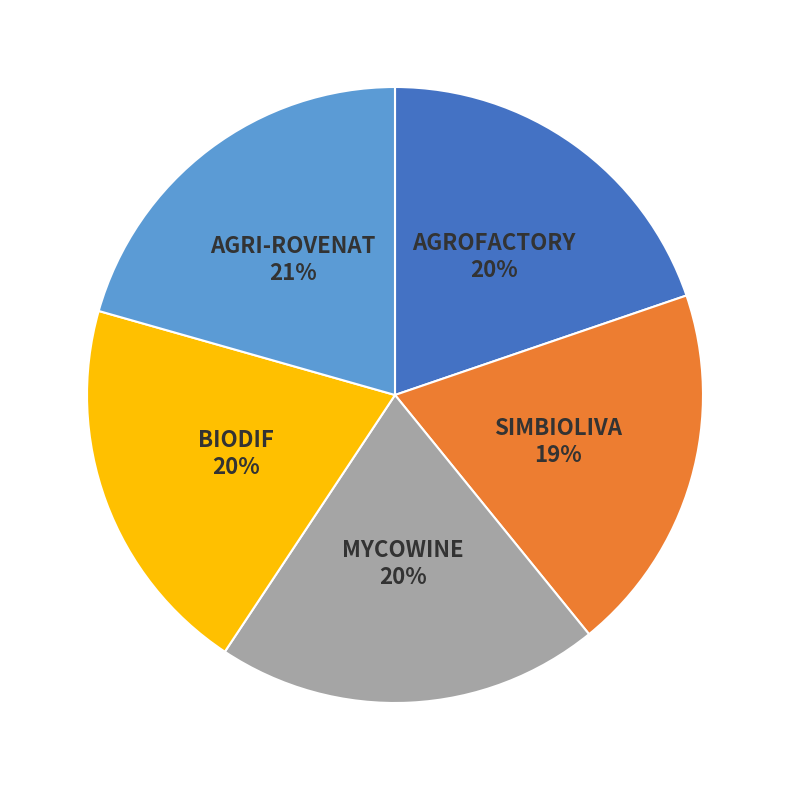

To the nearest percent, what is the difference between the MYCOWINE and SIMBIOLIVA slice percentages?

1%